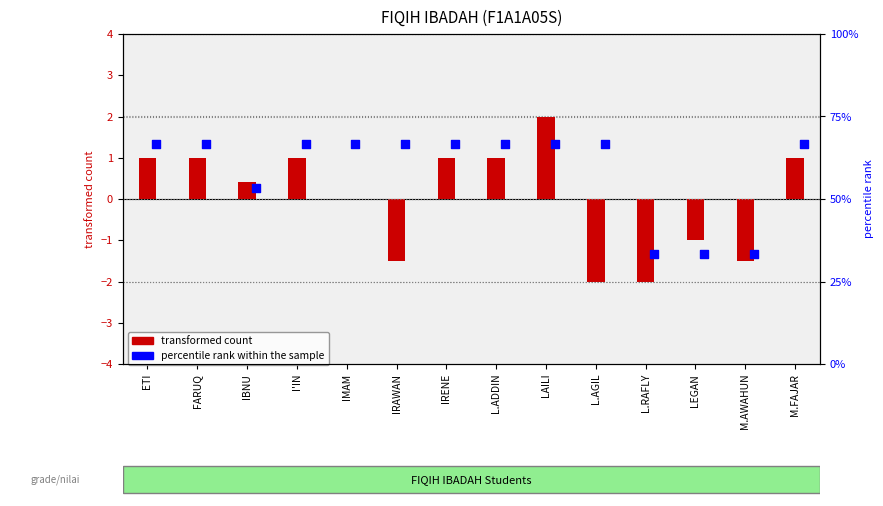

Which series contains the highest Y value?

percentile rank within the sample